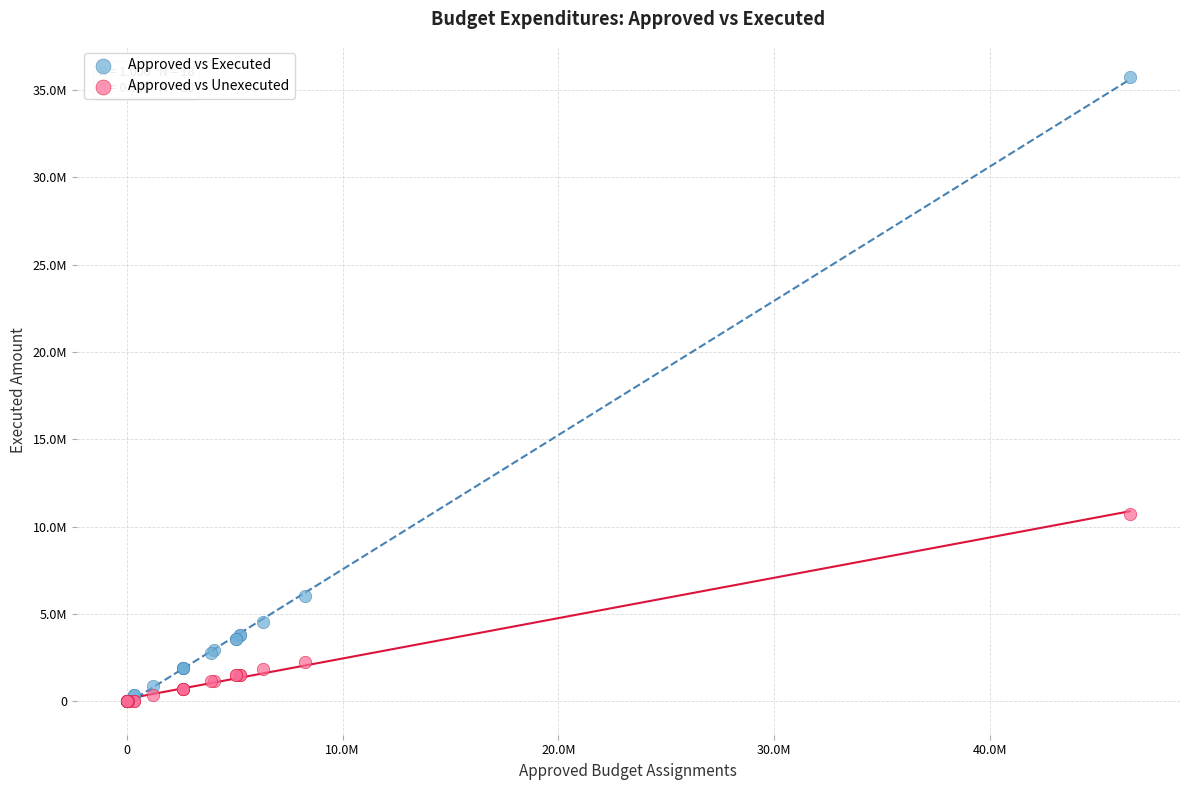

Which series reaches the maximum Y coordinate?

Approved vs Executed